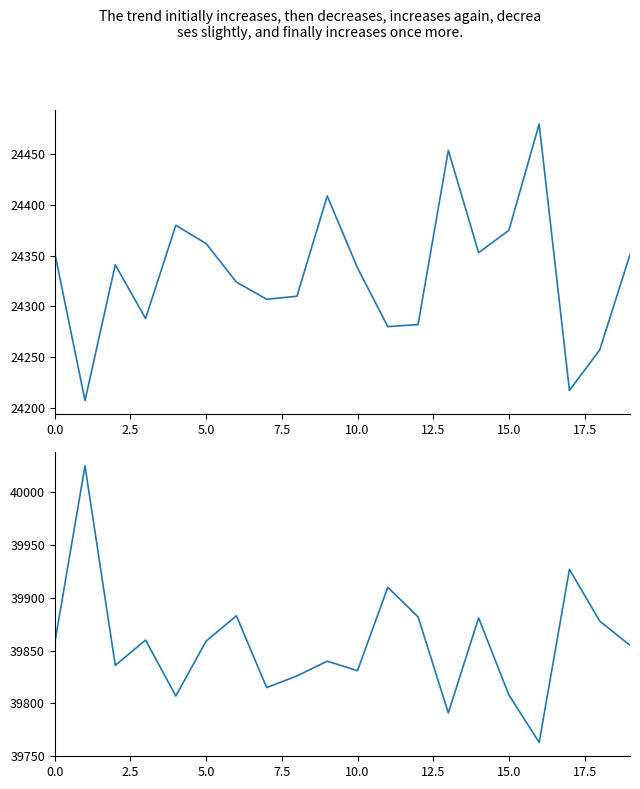

Is the value of col_518 at 14 greater than the value of col_519 at 20.0?

No